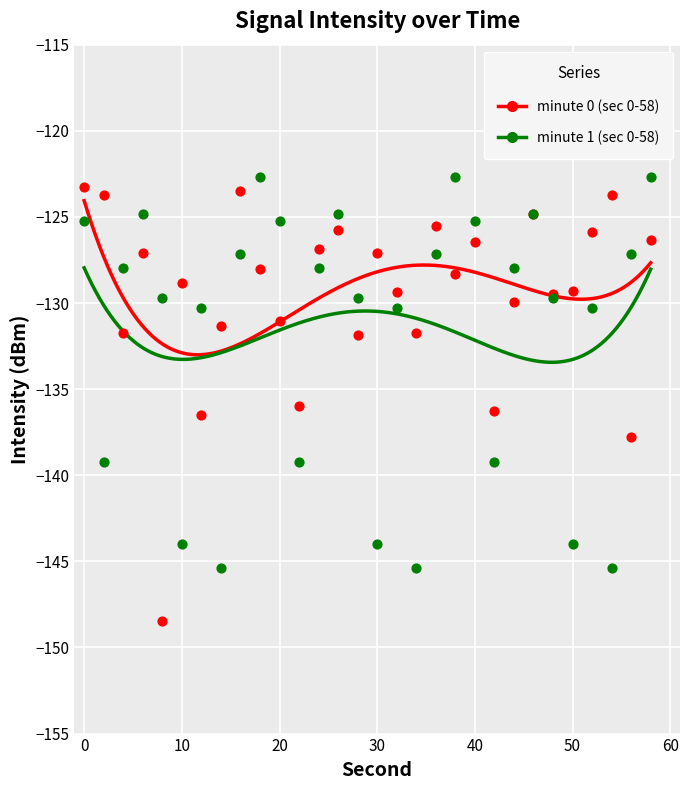

Which series contains the lowest Y value?

minute 0 (sec 0-58)